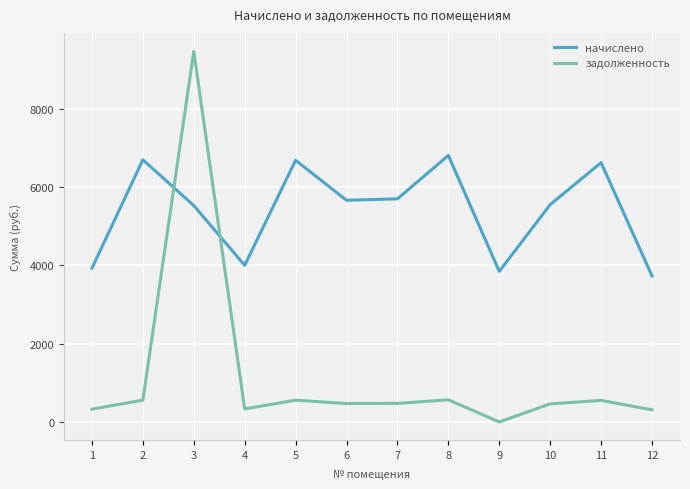

How many times do задолженность and начислено cross each other?

2